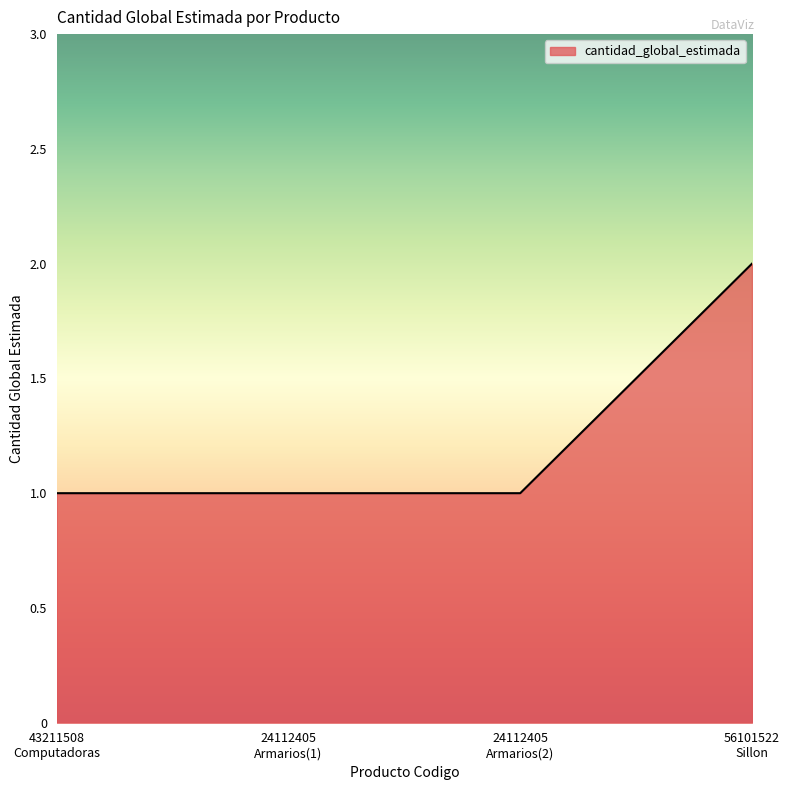

What is the sum of all values?

5